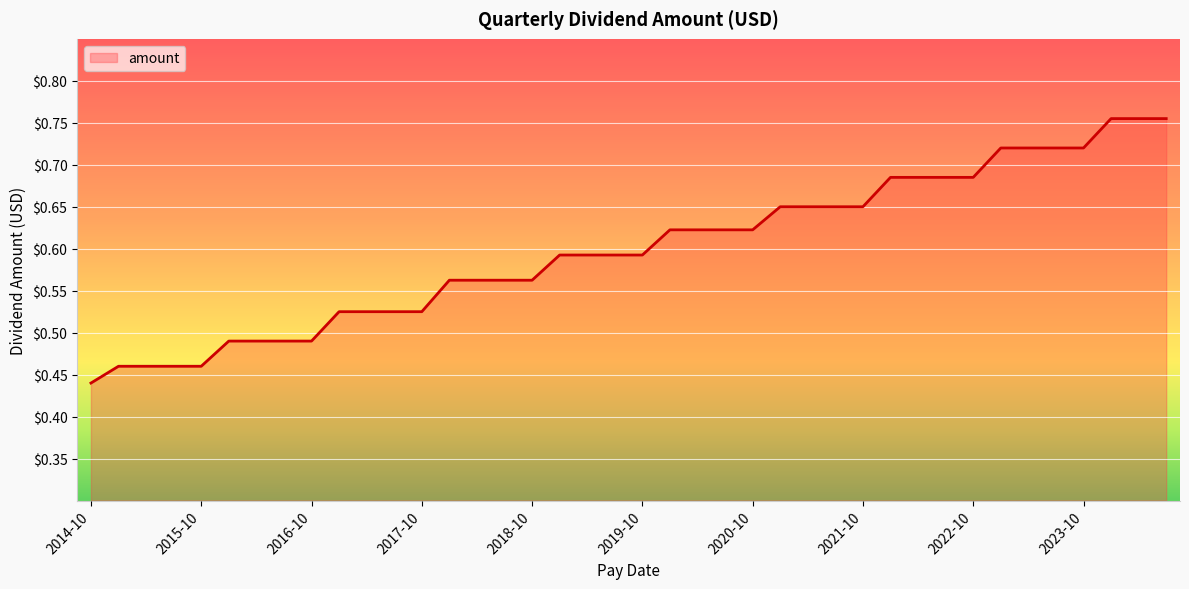

What is the difference between the maximum and minimum values?

0.3